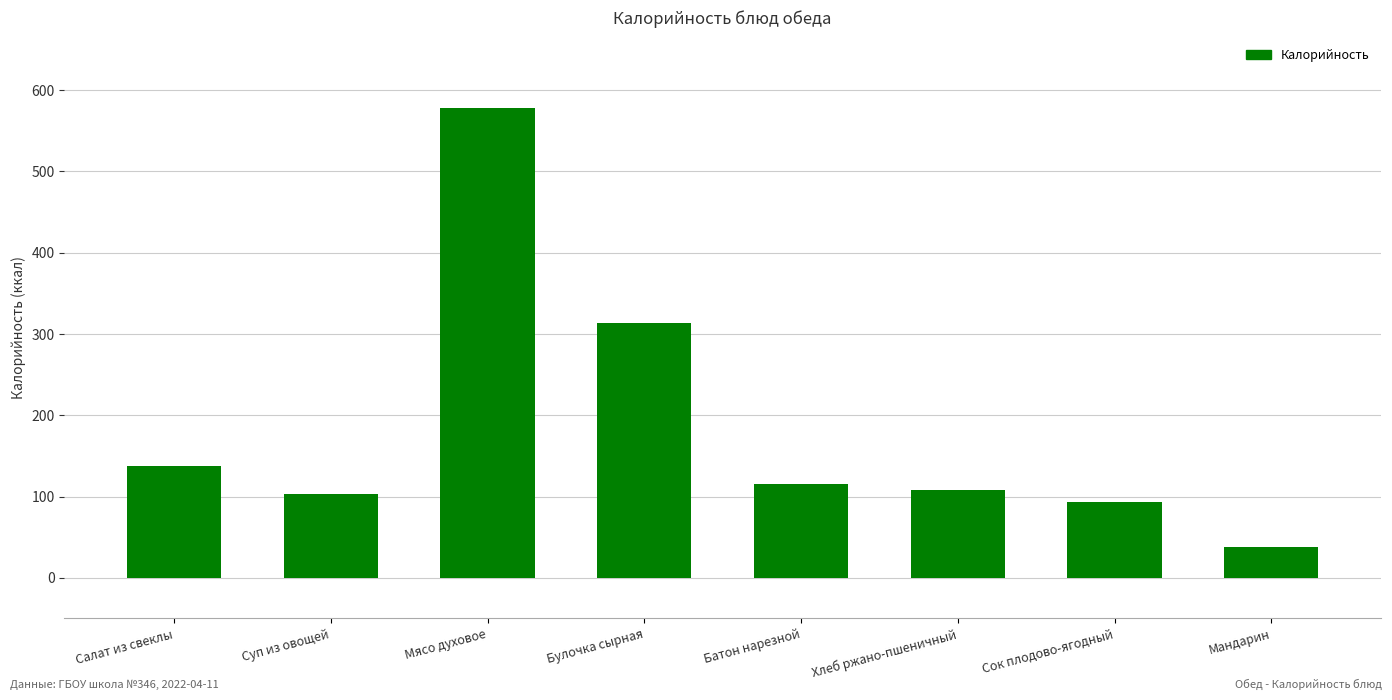

Reading right to left, transcribe all the data shown in this chart.

Мандарин=38	Сок плодово-ягодный=93	Хлеб ржано-пшеничный=108	Батон нарезной=115	Булочка сырная=313	Мясо духовое=578	Суп из овощей=103	Салат из свеклы=137